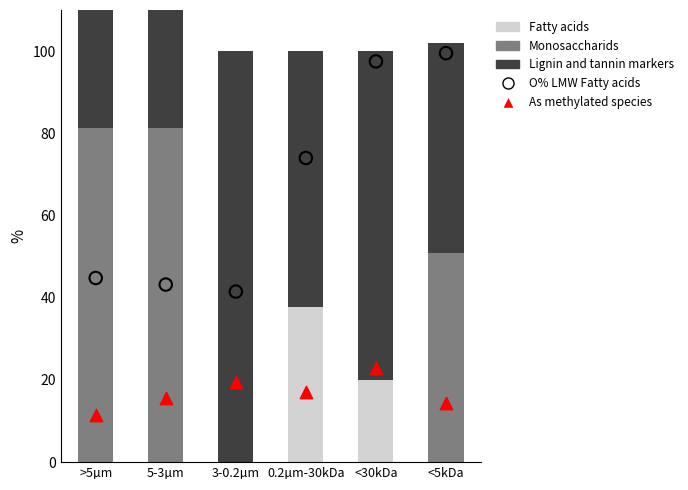

Which series has the largest Y range (max minus min)?

Monosaccharids